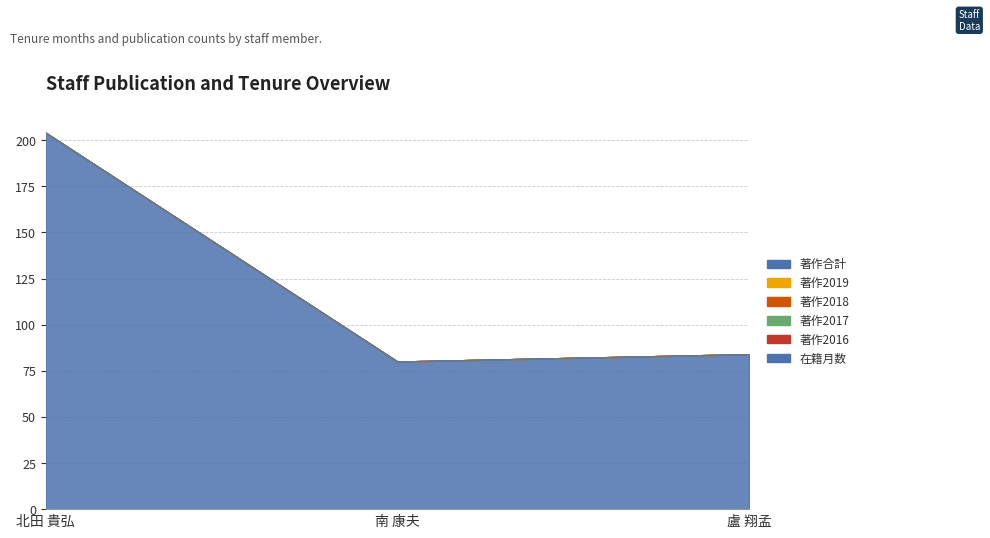

What are all the series names shown in the legend?

在籍月数, 著作2016, 著作2017, 著作2018, 著作2019, 著作合計